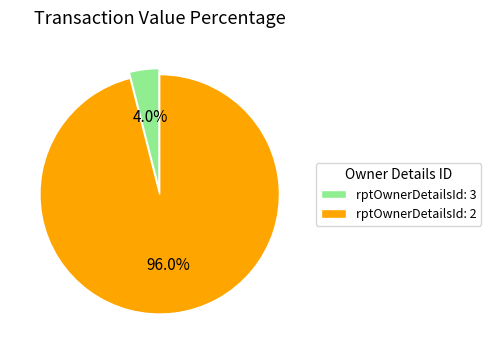

Is the sum of rptOwnerDetailsId: 3 and rptOwnerDetailsId: 2 greater than half?

Yes